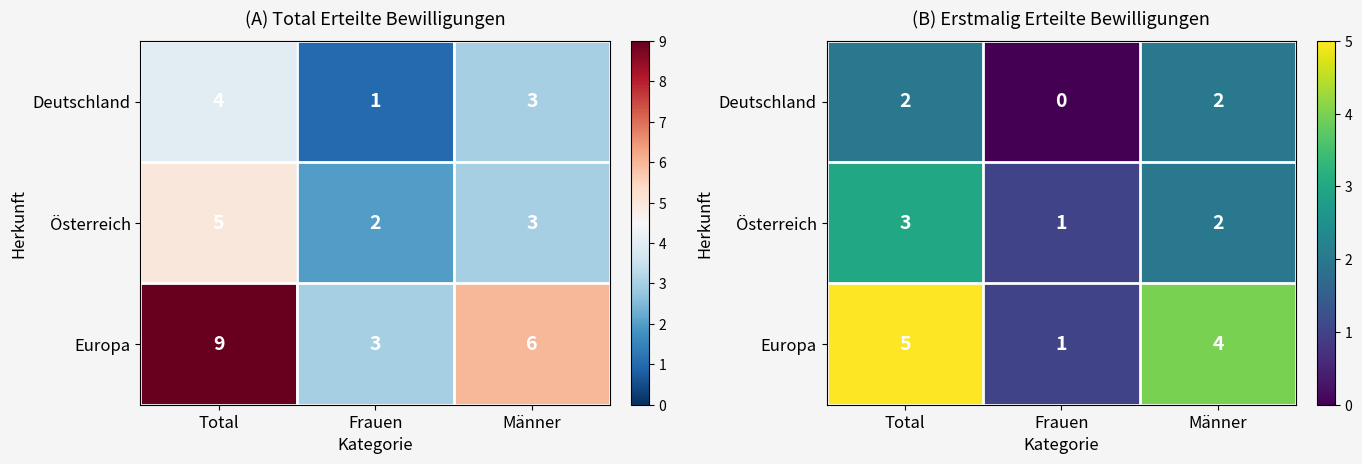

Between Frauen and Total, which is larger?

Total